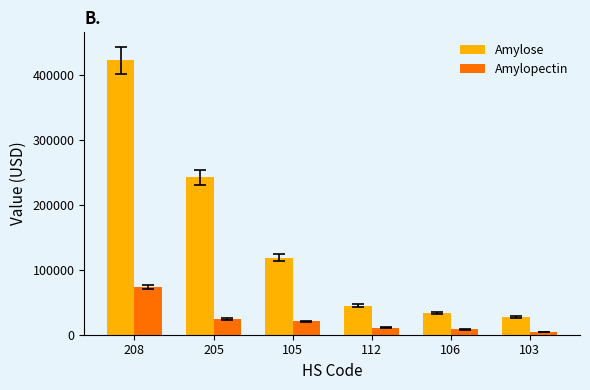

What position from the right is 103?

1